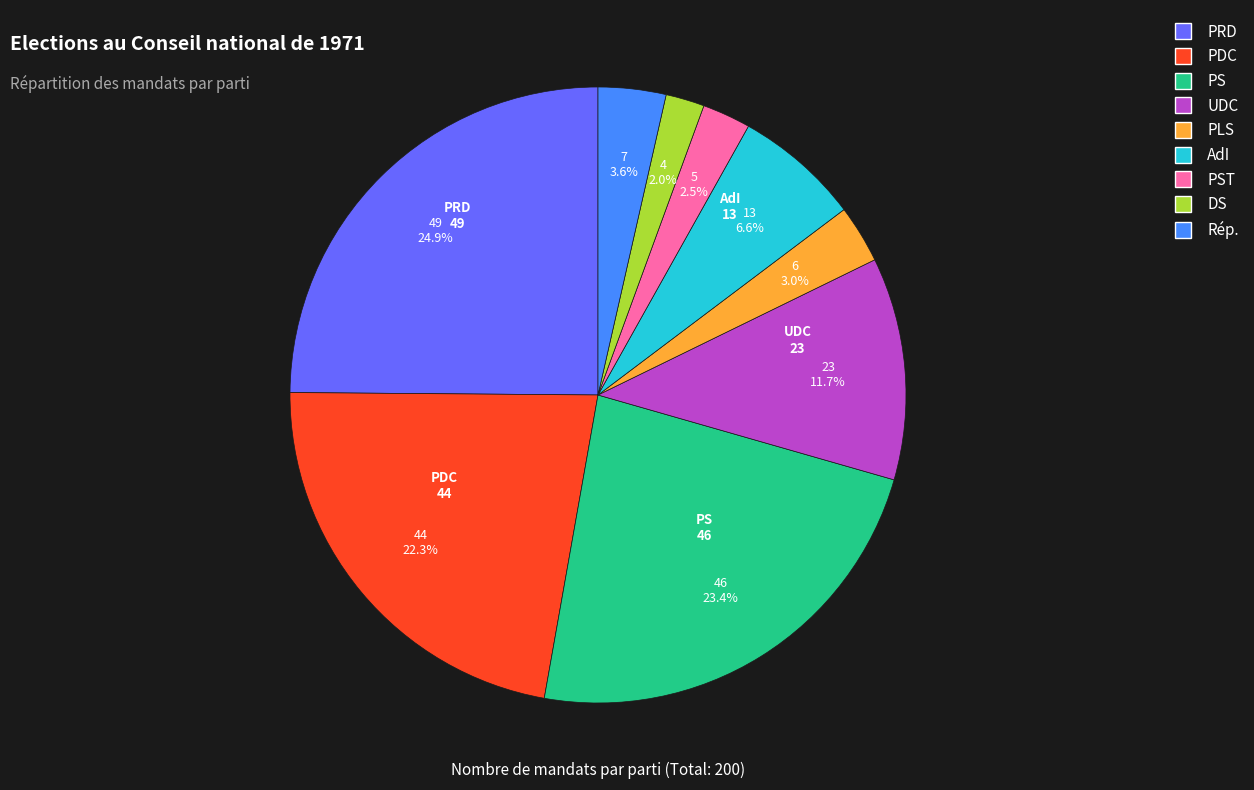

Which category has the smallest portion of the pie?

DS